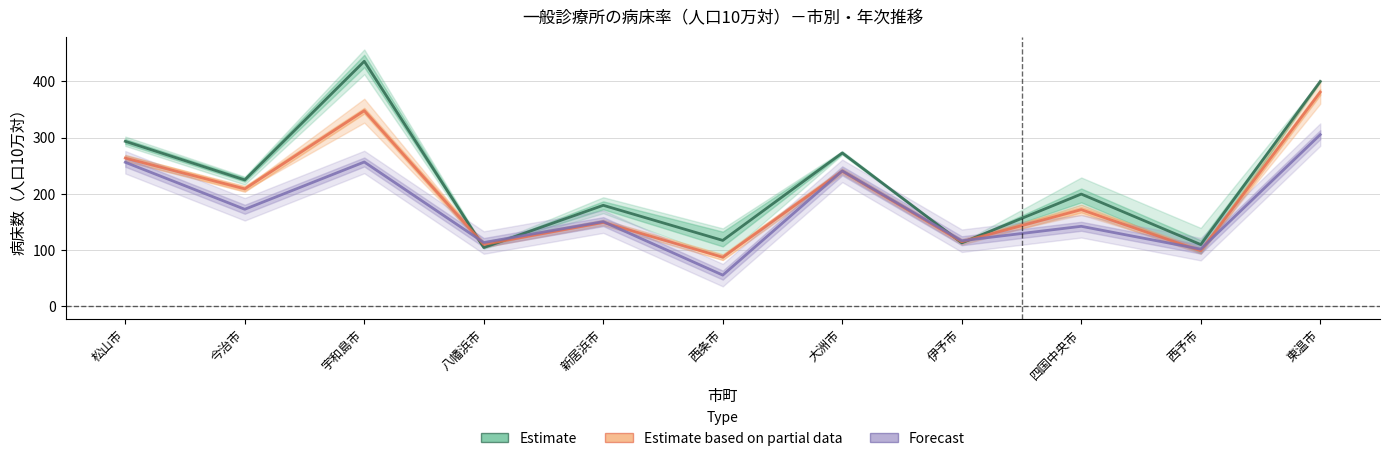

Reading right to left, transcribe all the data shown in this chart.

Estimate: 東温市=400.1	西予市=109.5	四国中央市=199.5	伊予市=112.6	大洲市=272.7	西条市=117.0	新居浜市=179.5	八幡浜市=104.3	宇和島市=435.9	今治市=224.7	松山市=293.4
Estimate based on partial data: 東温市=381.0	西予市=98.4	四国中央市=171.8	伊予市=114.6	大洲市=240.2	西条市=87.1	新居浜市=149.0	八幡浜市=109.8	宇和島市=347.9	今治市=208.8	松山市=263.5
Forecast: 東温市=305.3	西予市=101.4	四国中央市=142.1	伊予市=116.4	大洲市=240.8	西条市=55.2	新居浜市=150.4	八幡浜市=113.2	宇和島市=256.6	今治市=172.4	松山市=256.1